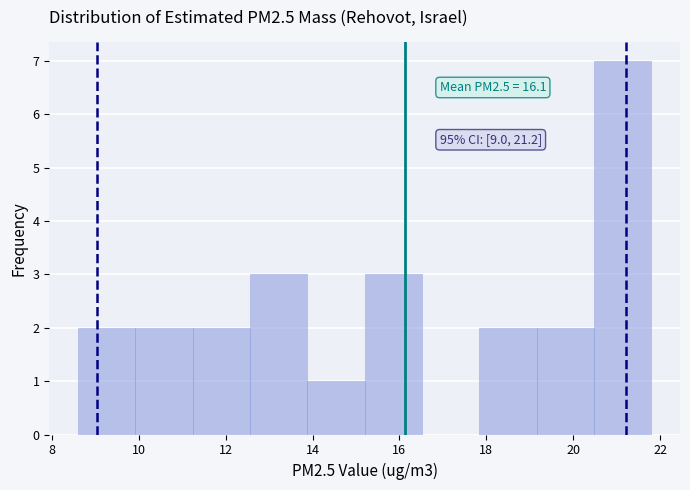

Which range on the x-axis has the tallest bar?

20.48 to 21.80